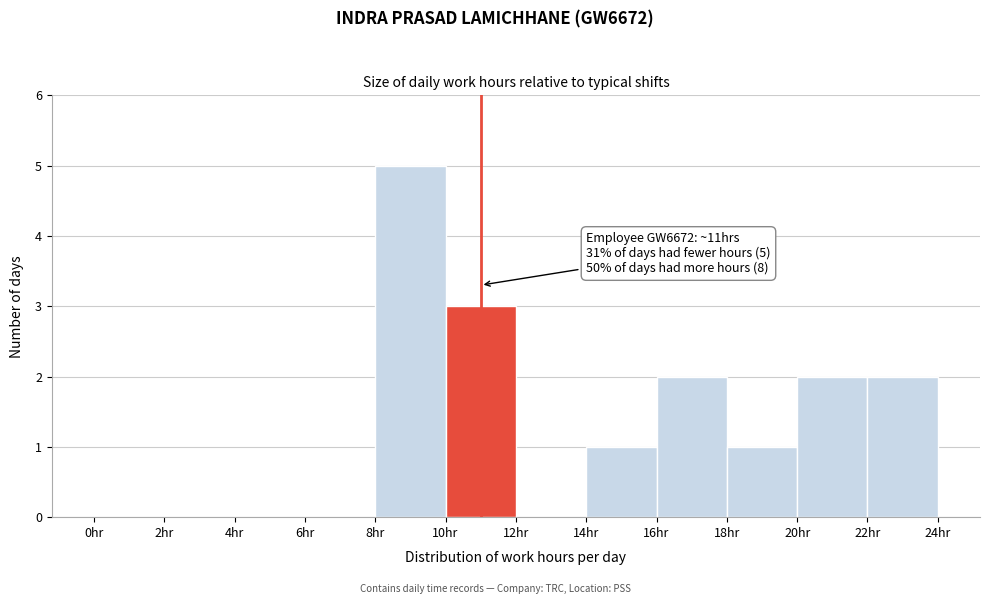

Which range on the x-axis has the tallest bar?

8 to 10